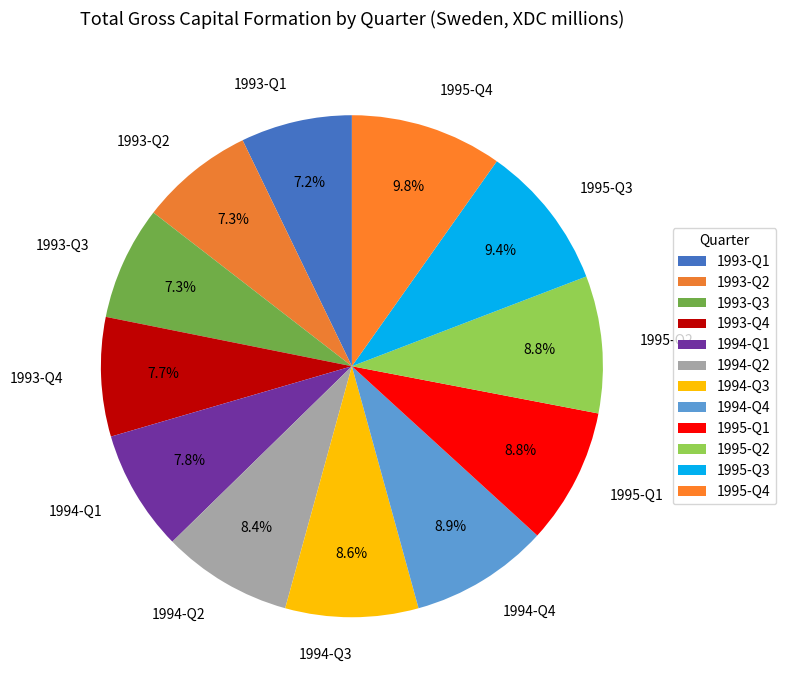

Is it true that 1995-Q2 is 1% of the pie?

False